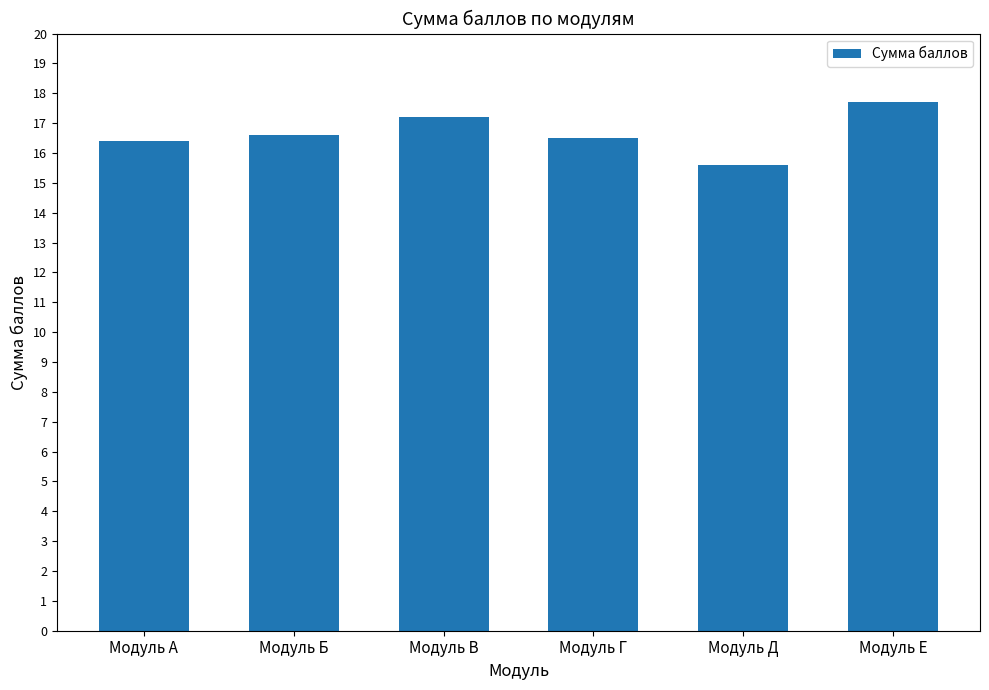

At which label does the data first exceed 16?

Модуль А